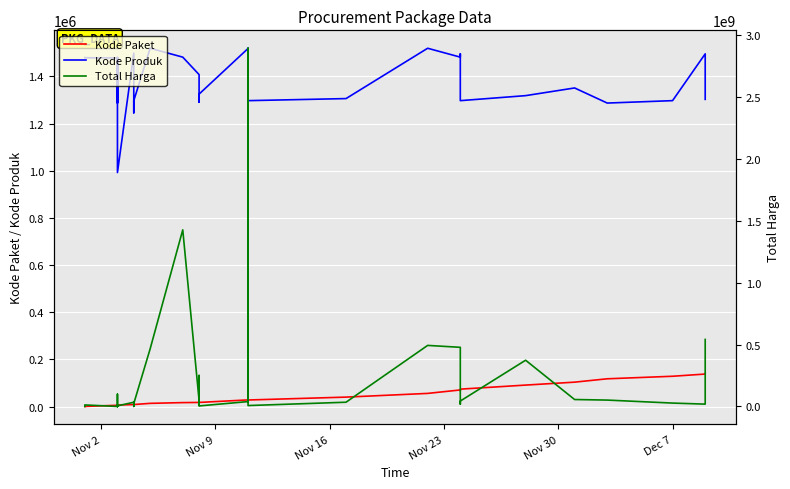

What is the average value of the Kode Produk series?

1384080